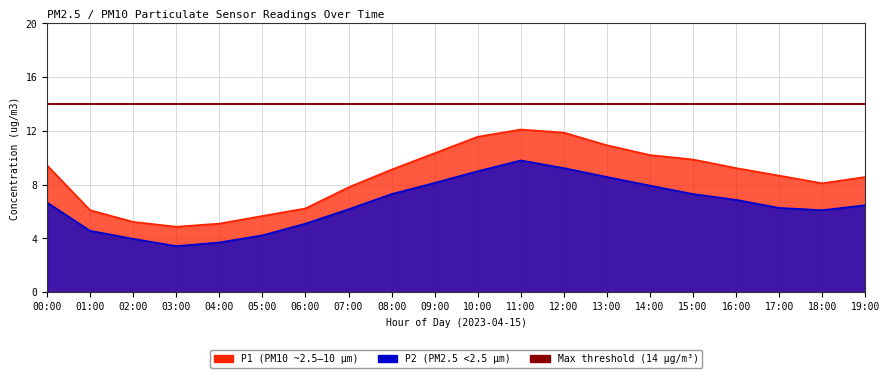

Is it true that P2 equals 2.8 at 00:00?

False